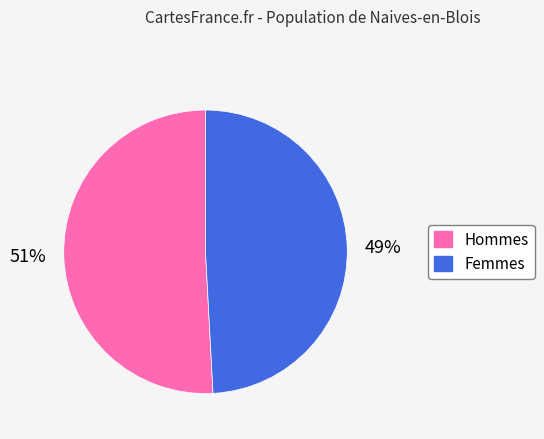

What is the majority slice?

Hommes